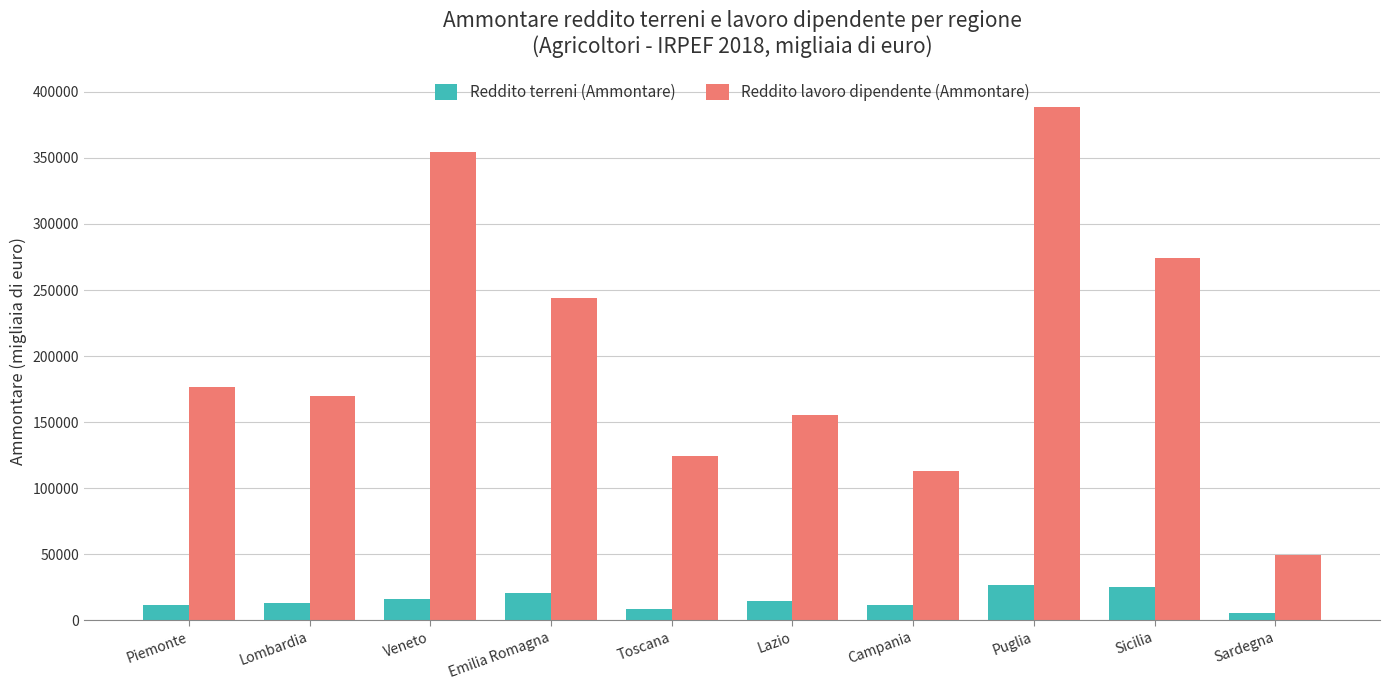

Between Emilia Romagna and Puglia, which series saw the biggest shift?

Reddito lavoro dipendente (Ammontare)